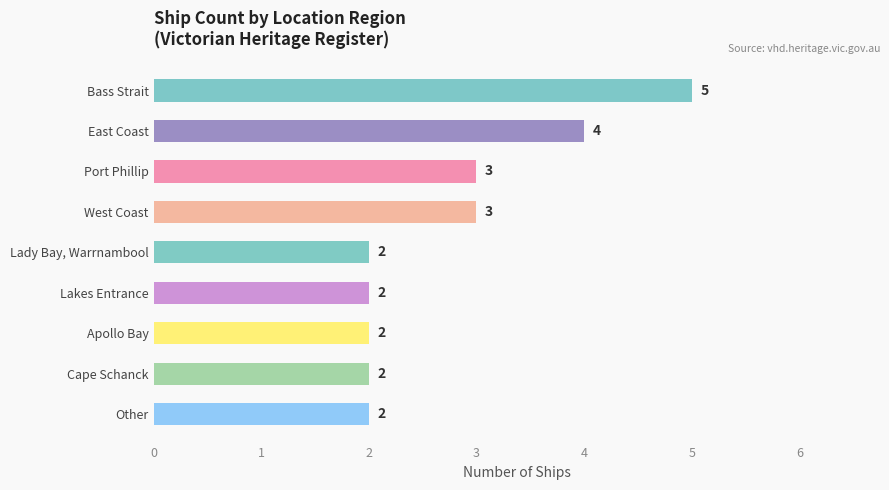

Does the chart contain stacked bars?

No